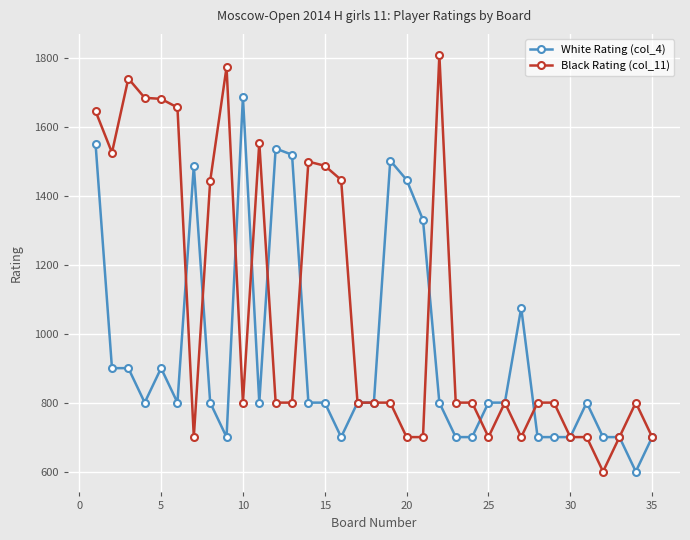

How many lines are shown in the chart?

2